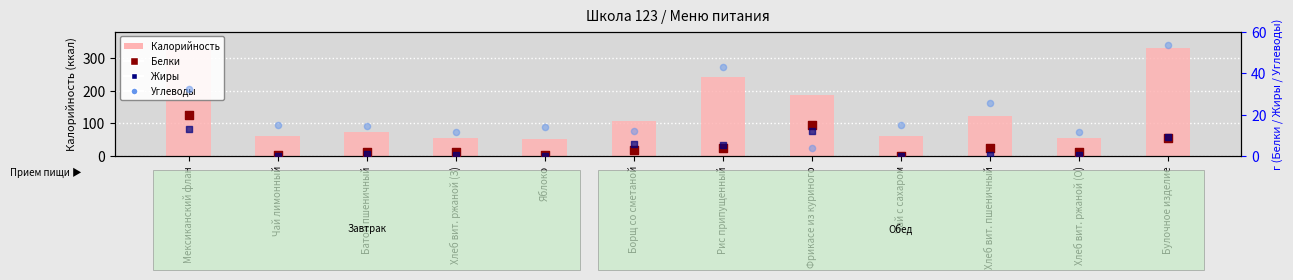

Which series has the widest spread of Y values?

Калорийность